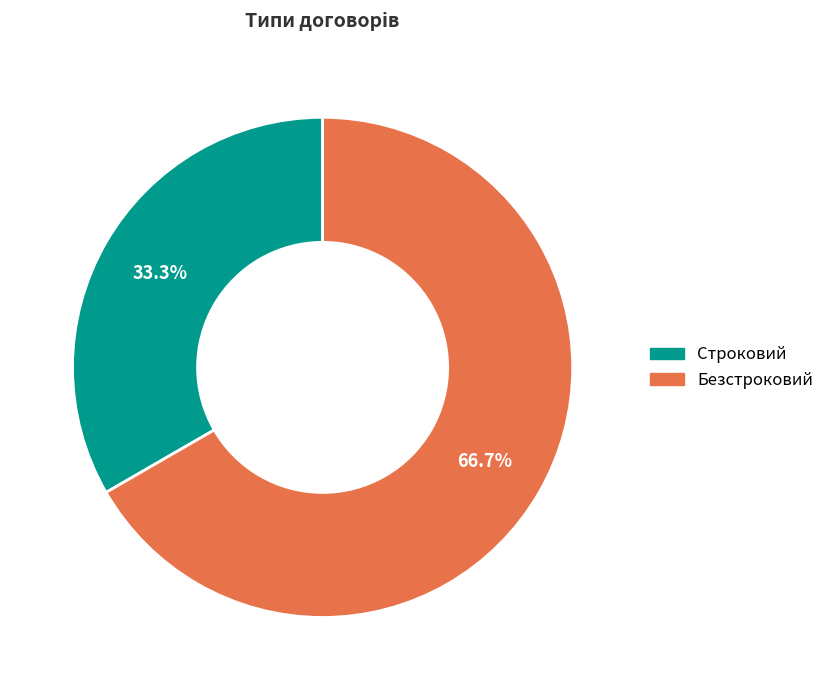

True or false: Строковий accounts for 43% of the total.

False